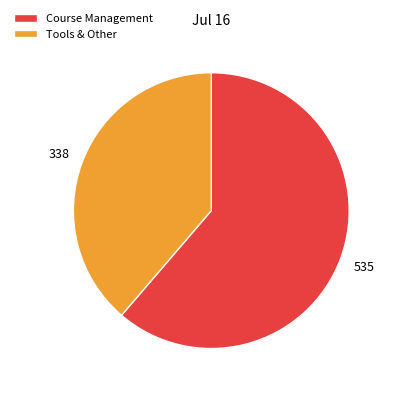

What is the largest slice in the pie chart?

Course Management